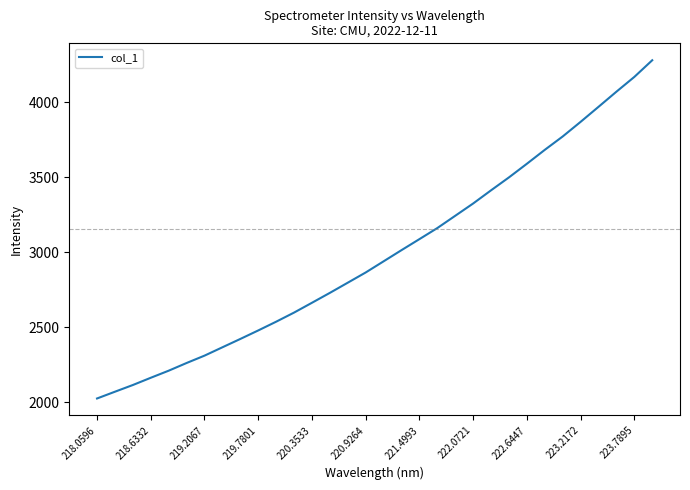

What is the difference between the maximum and minimum values?

2254.6